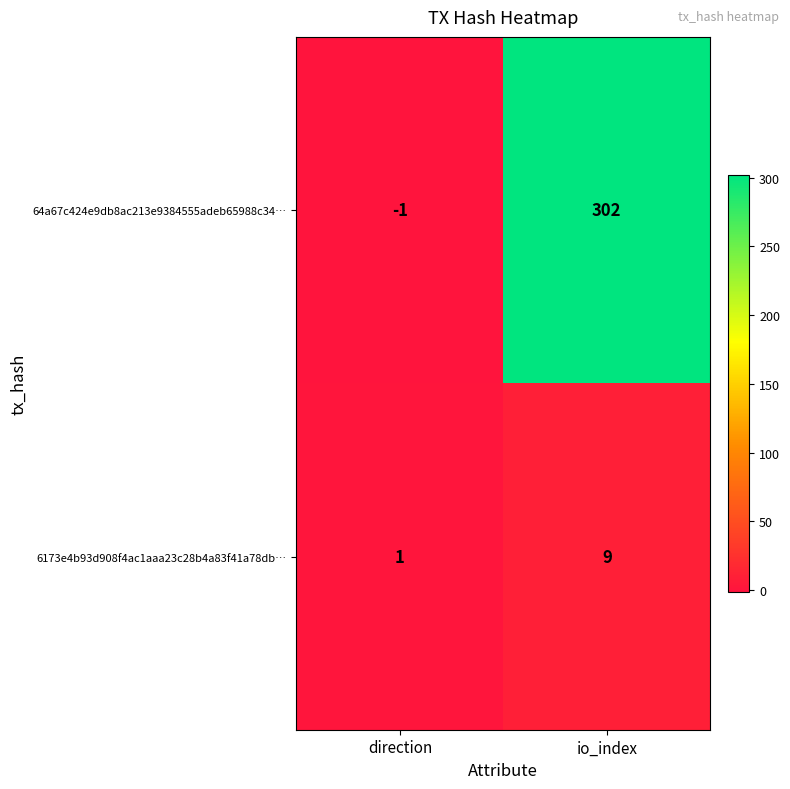

What is the sum of the 6173e4b93d908f4ac1aaa23c28b4a83f41a78db… values at io_index and direction?

10